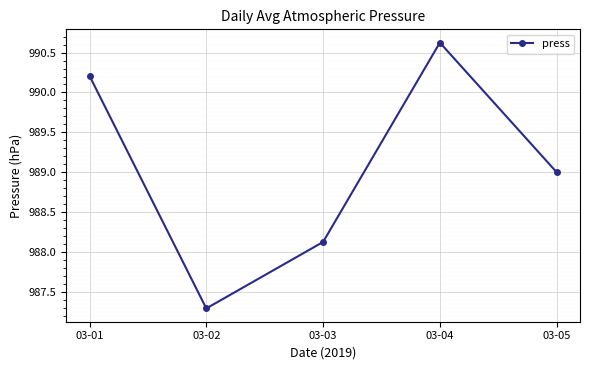

Does the chart display data point markers on the line(s)?

Yes